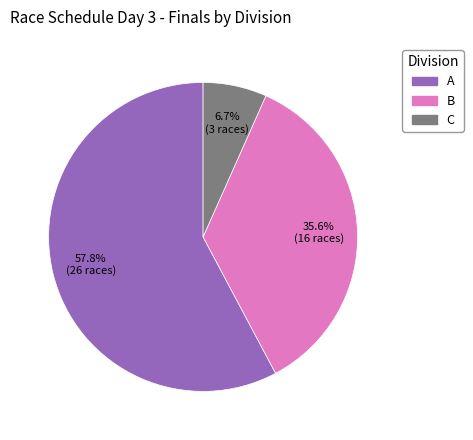

Is there any slice that represents more than half of the pie?

Yes